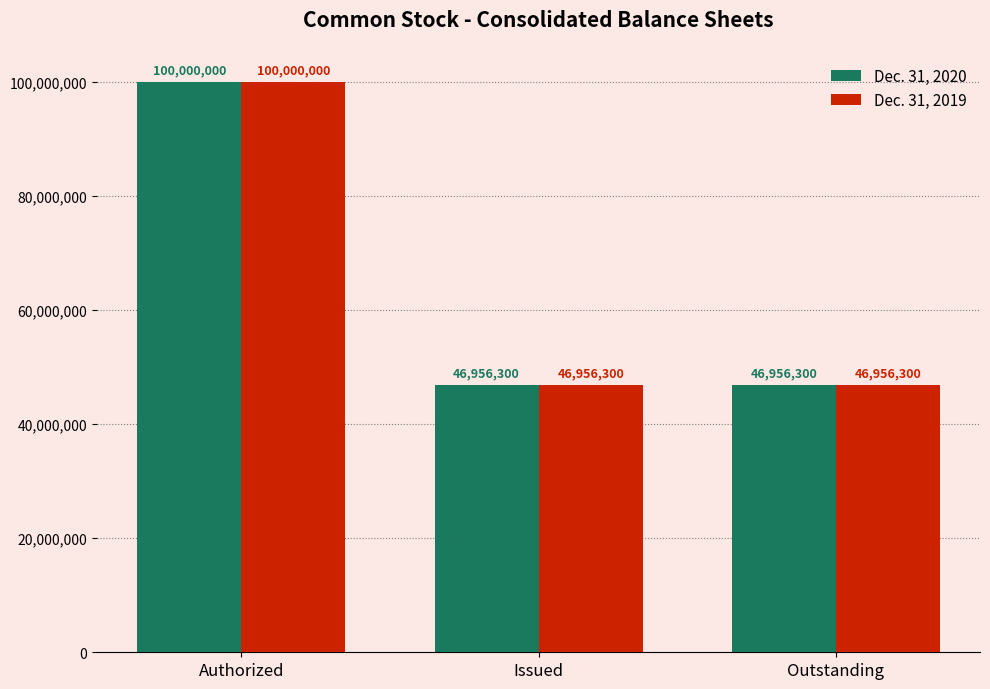

What is the average value of the Dec. 31, 2020 series?

64637533